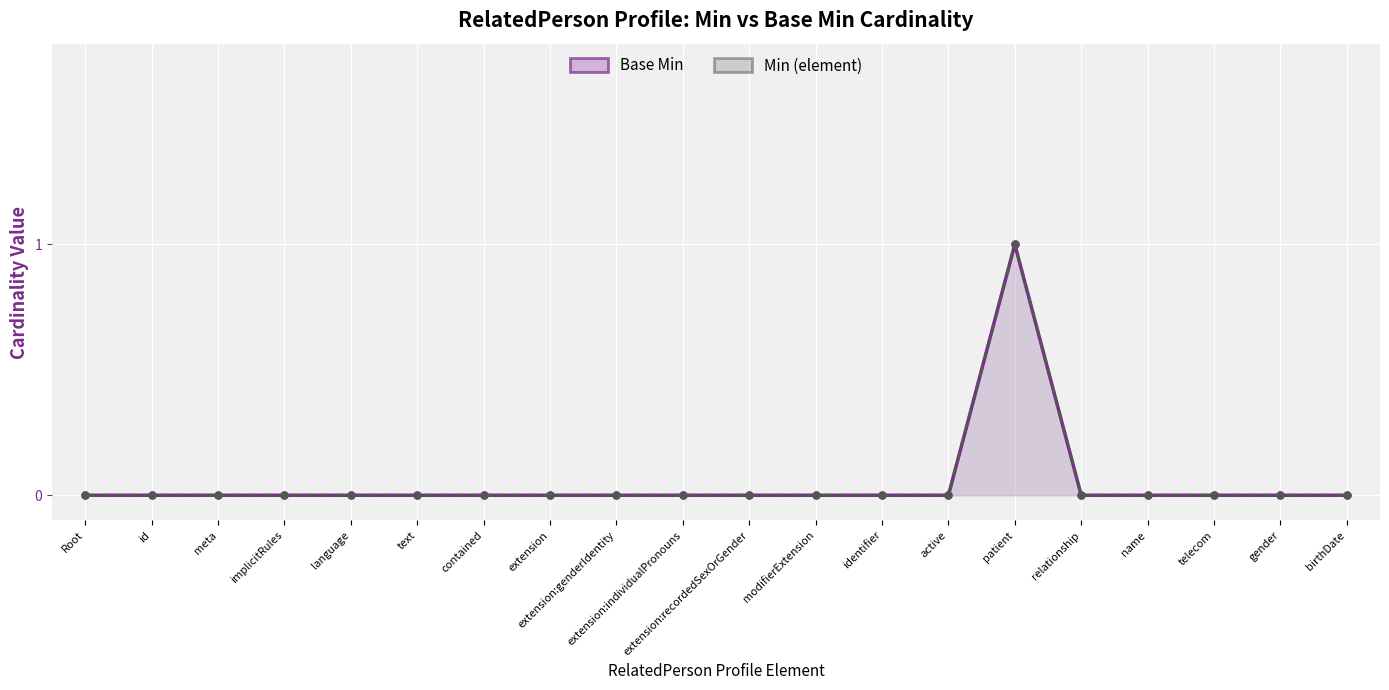

Count the number of categories in the chart.

20